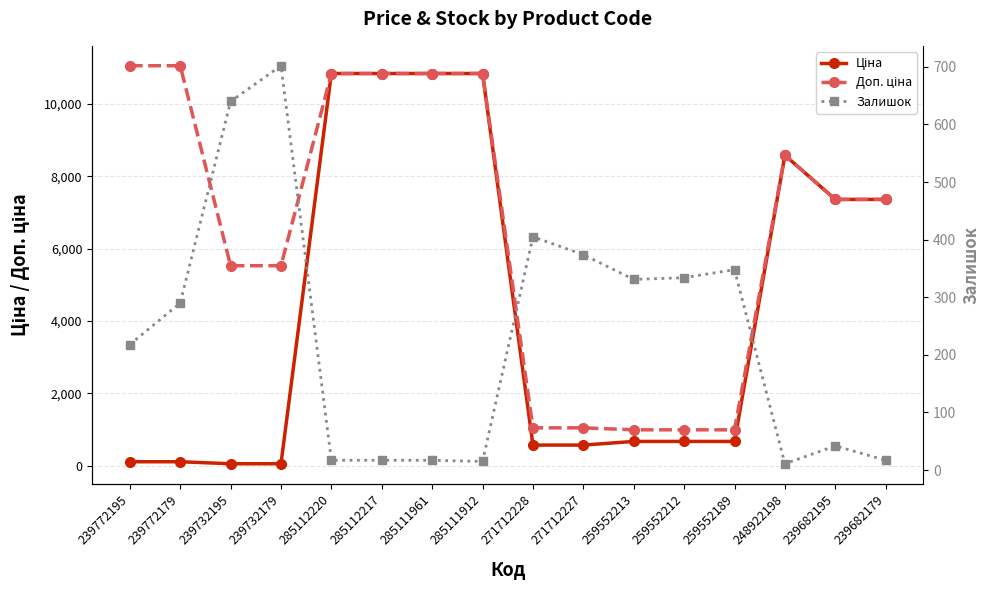

At which category does Залишок reach its first local peak?

239732179